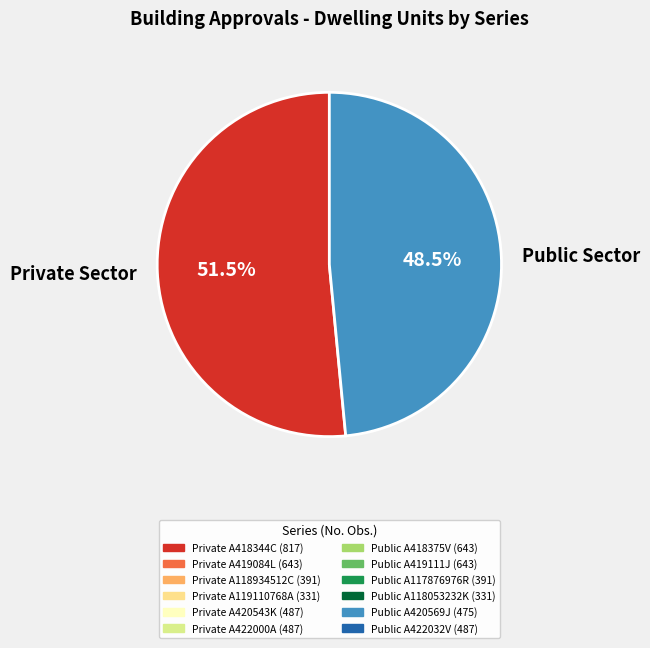

Which has a higher value, Private Sector or Public Sector?

Private Sector